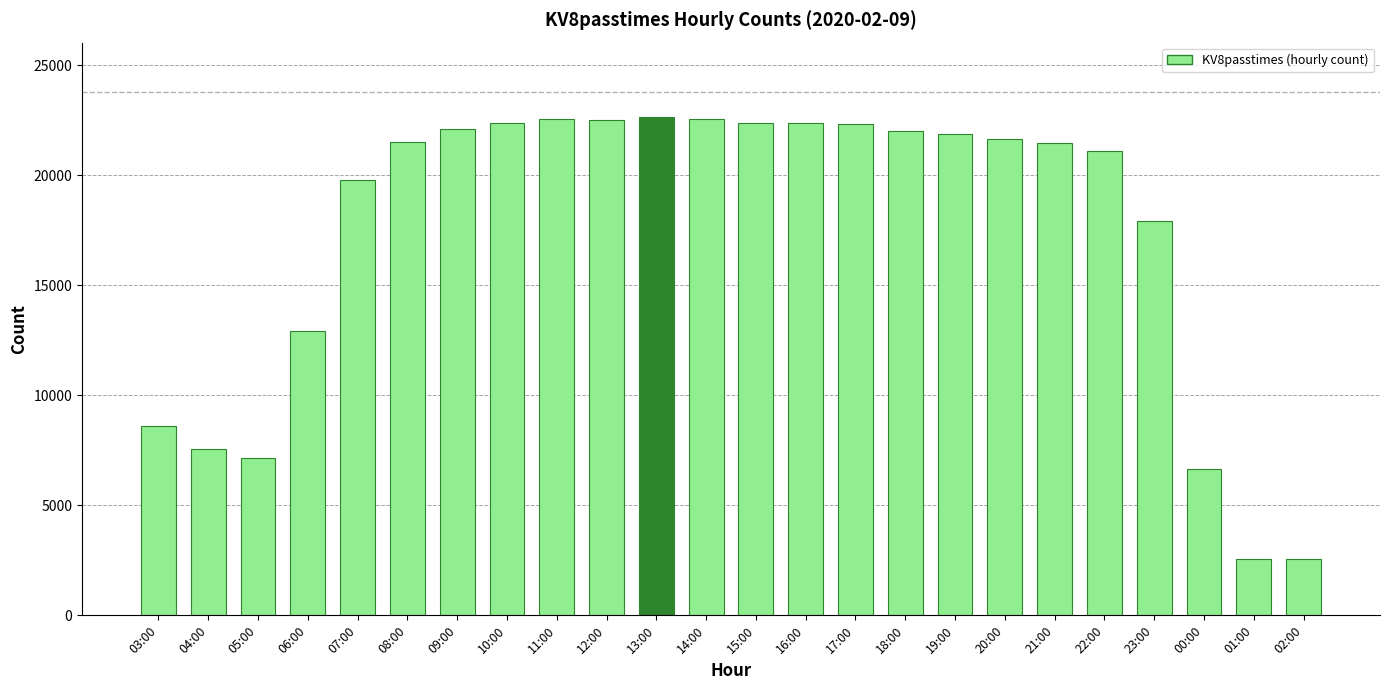

What is the sum of the values at 18:00 and 15:00?

44406